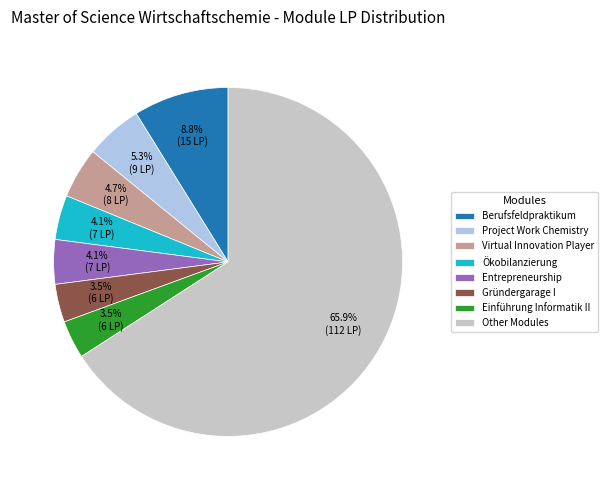

Which has a higher value, Project Work Chemistry or Virtual Innovation Player?

Project Work Chemistry